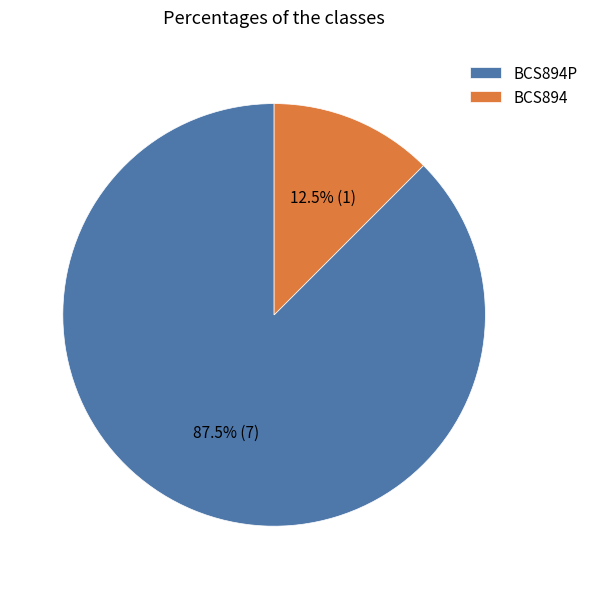

What is the ratio of the value at BCS894P to the value at BCS894?

7.0